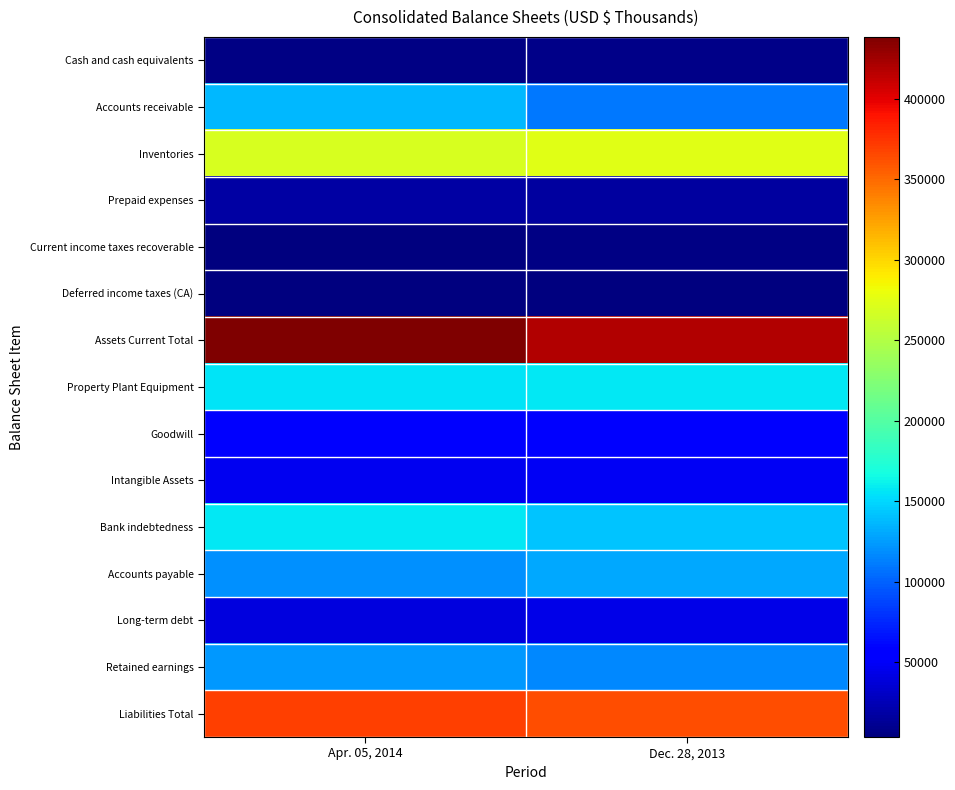

Count the number of categories in the chart.

2